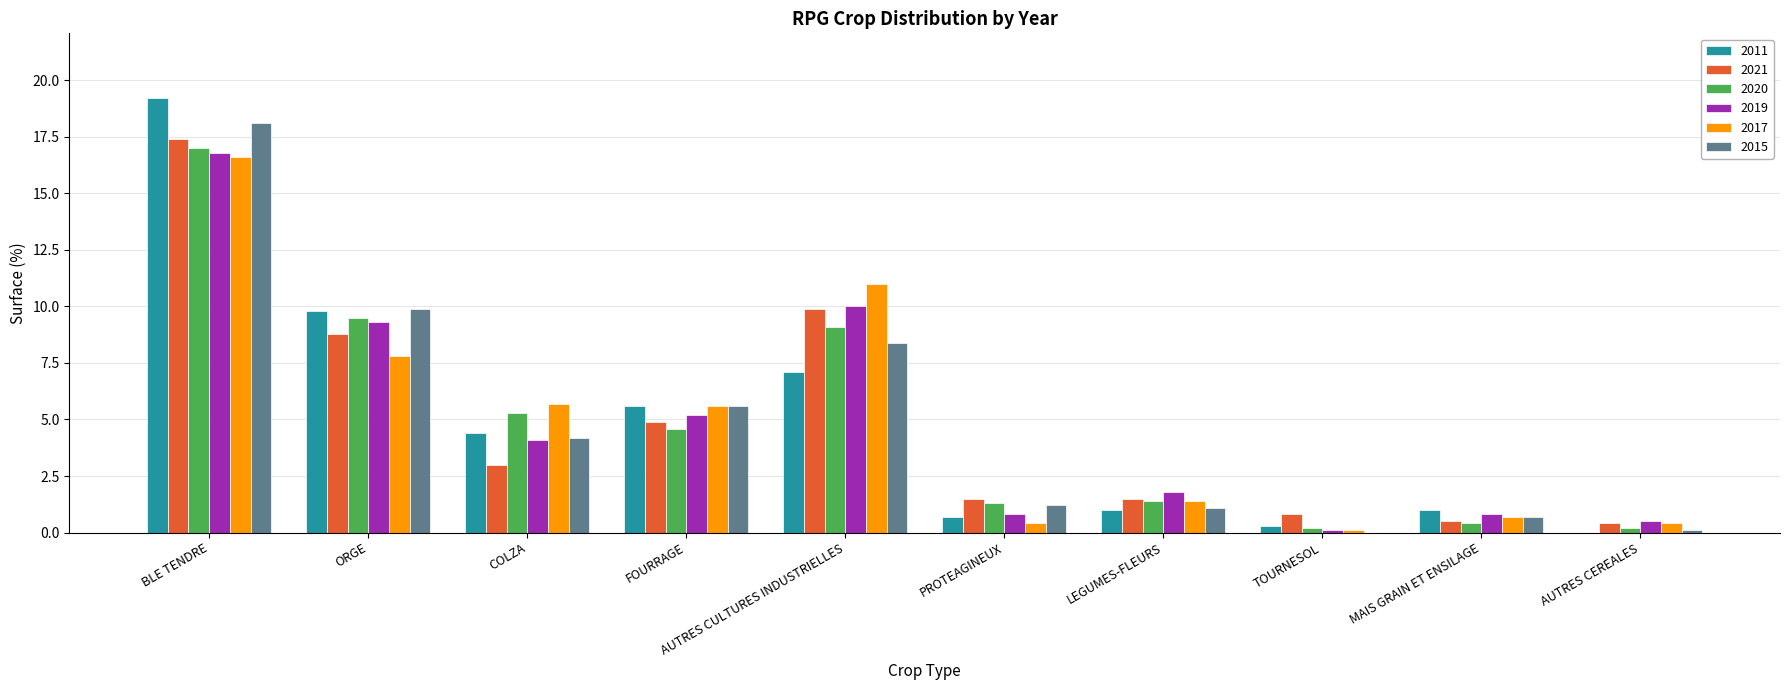

What are all the series names shown in the legend?

2011, 2021, 2020, 2019, 2017, 2015